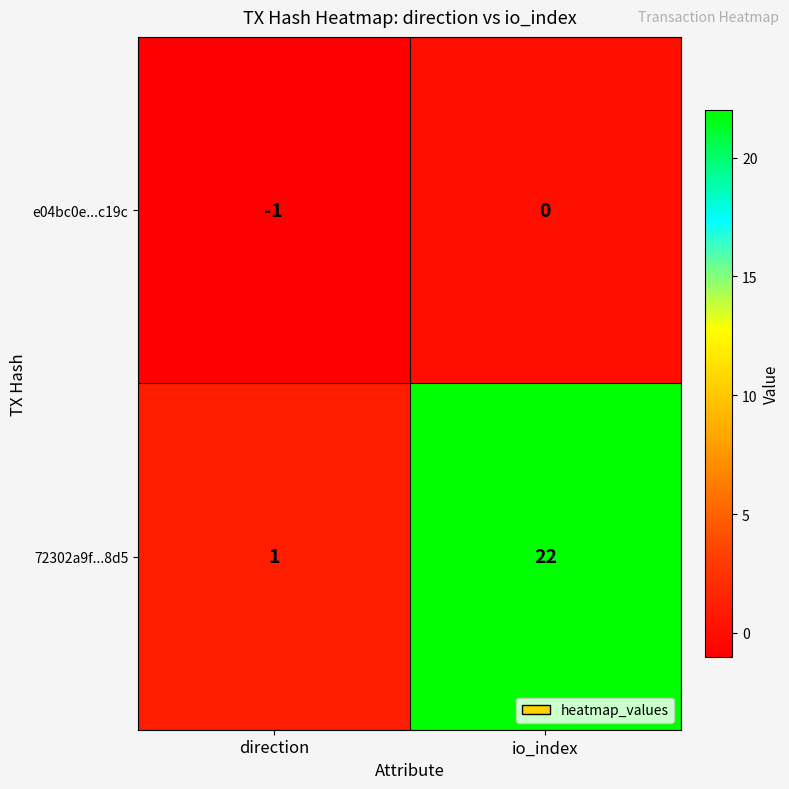

What is the difference between the maximum and minimum values in the 72302a9f...8d5 series?

21